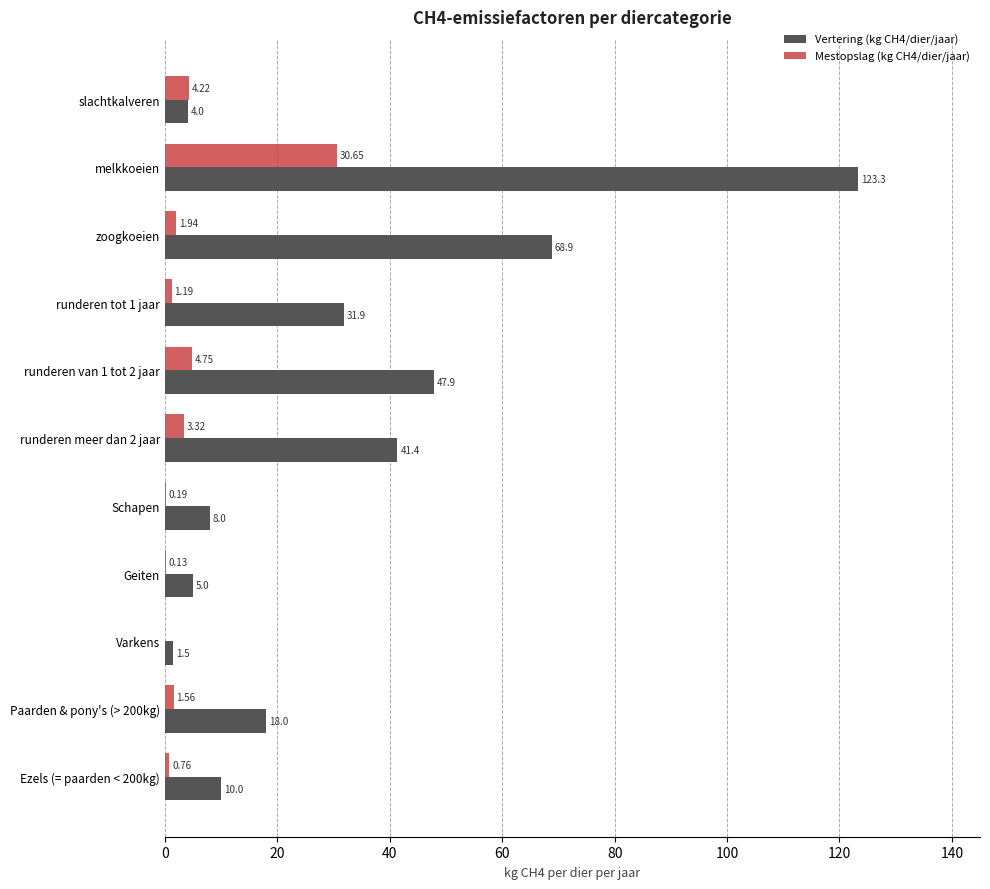

Which series has the largest total across all categories?

Vertering (kg CH4/dier/jaar)